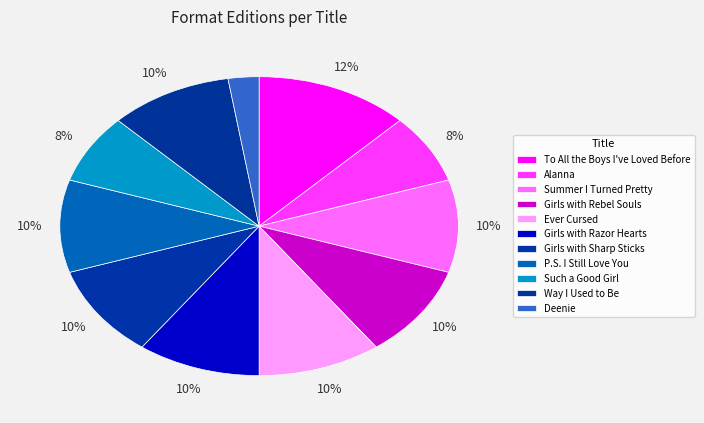

The Ever Cursed slice represents 10% of the pie. True or false?

True